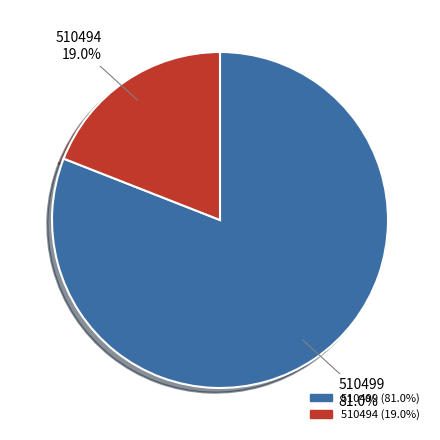

What percentage is NOT represented by 510499?

19.0%